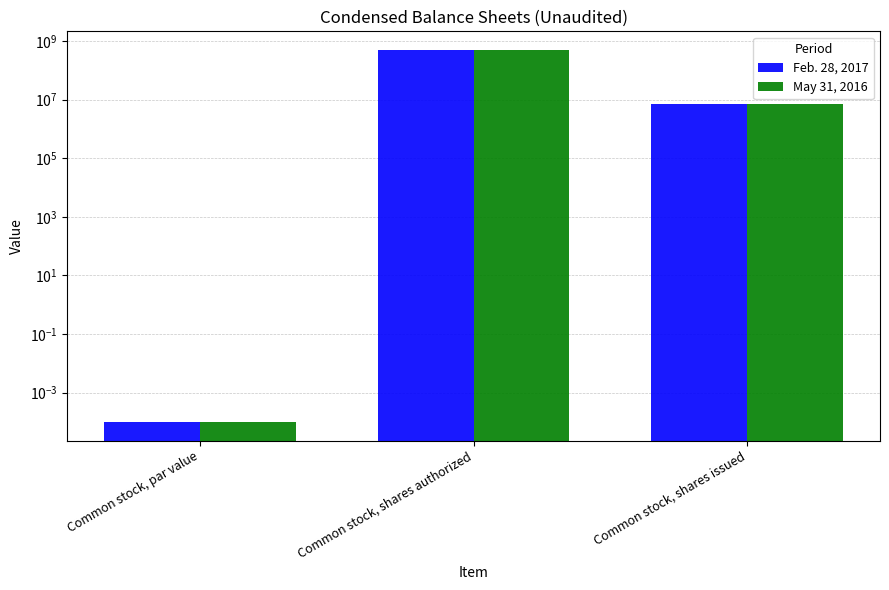

Is the value of May 31, 2016 at Common stock, shares authorized greater than the value of Feb. 28, 2017 at Common stock, shares issued?

Yes